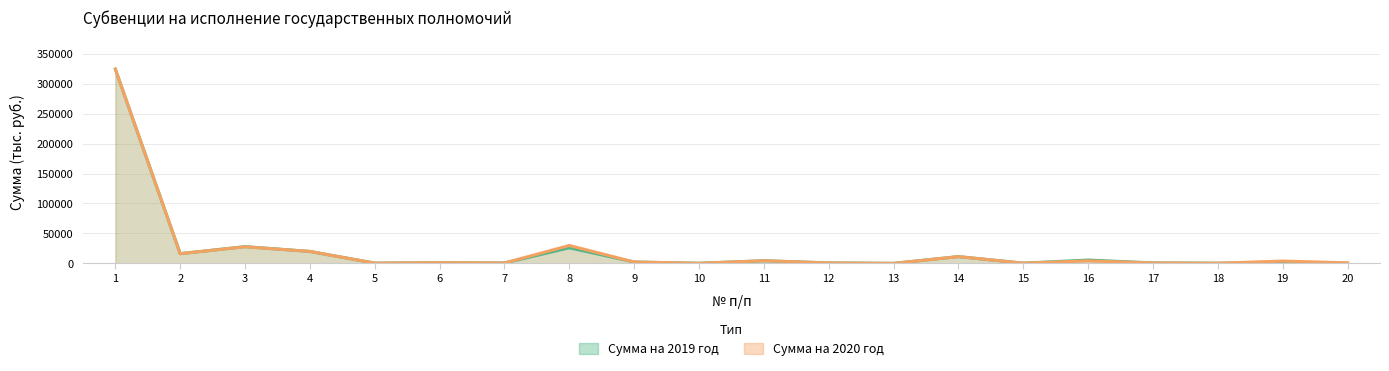

Rank the series by their maximum value, from lowest to highest.

Сумма на 2019 год, Сумма на 2020 год